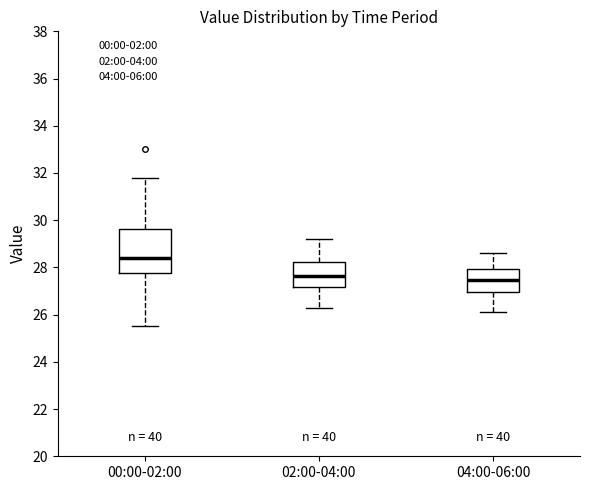

Which box's median line is the highest?

00:00-02:00